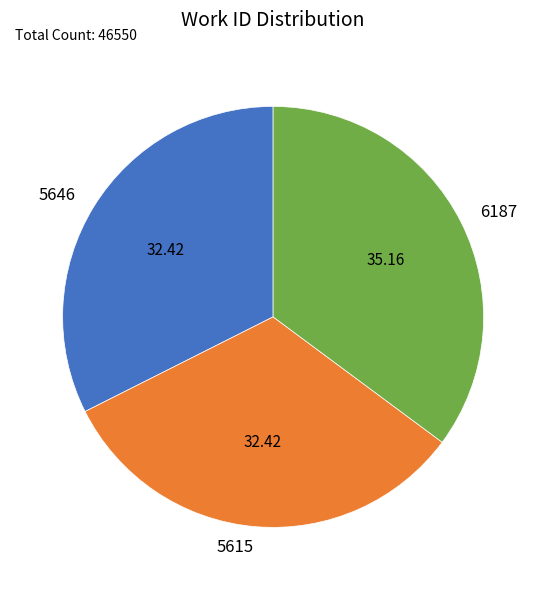

Does 5646 account for over 50% of the chart?

No